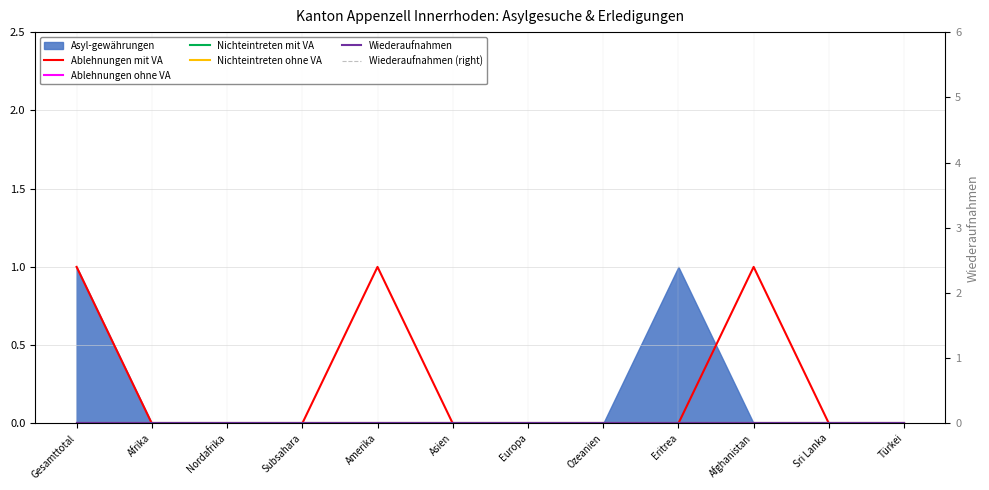

At which label is Wiederaufnahmen closest to 0?

Gesamttotal